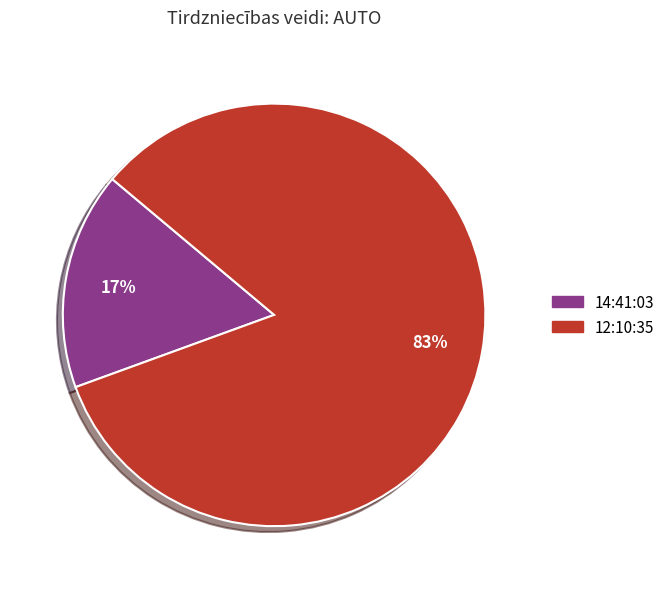

Rank the categories by value from lowest to highest.

14:41:03, 12:10:35